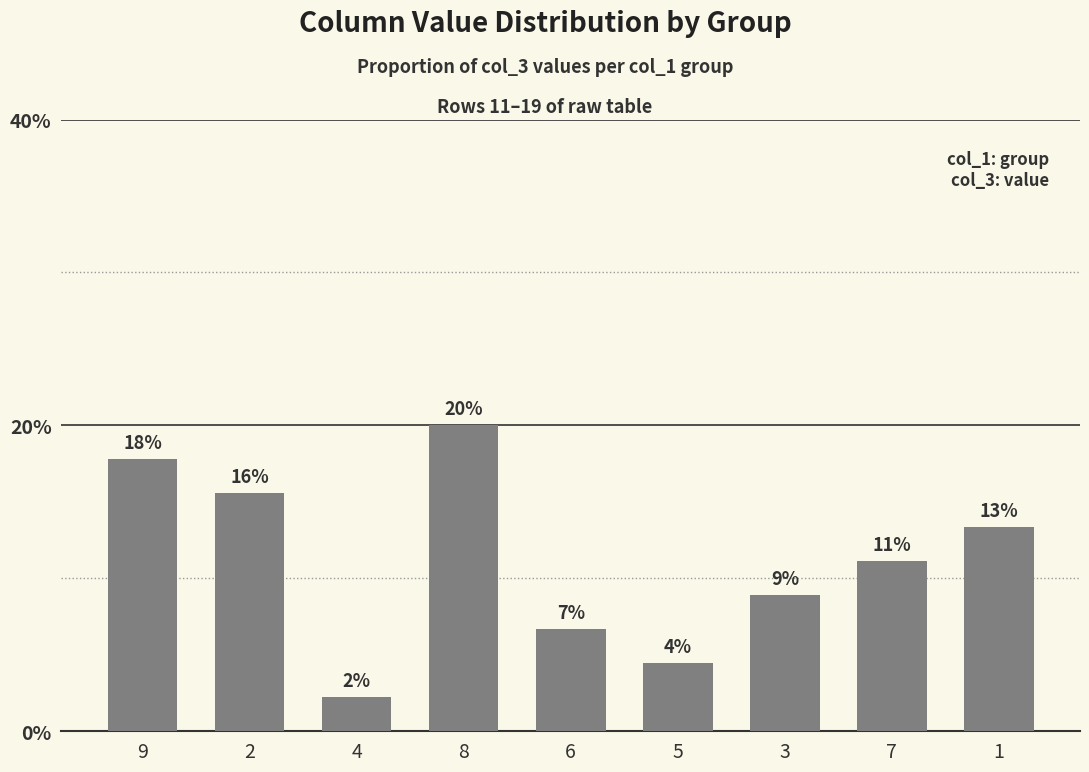

Does the chart contain any negative values?

No